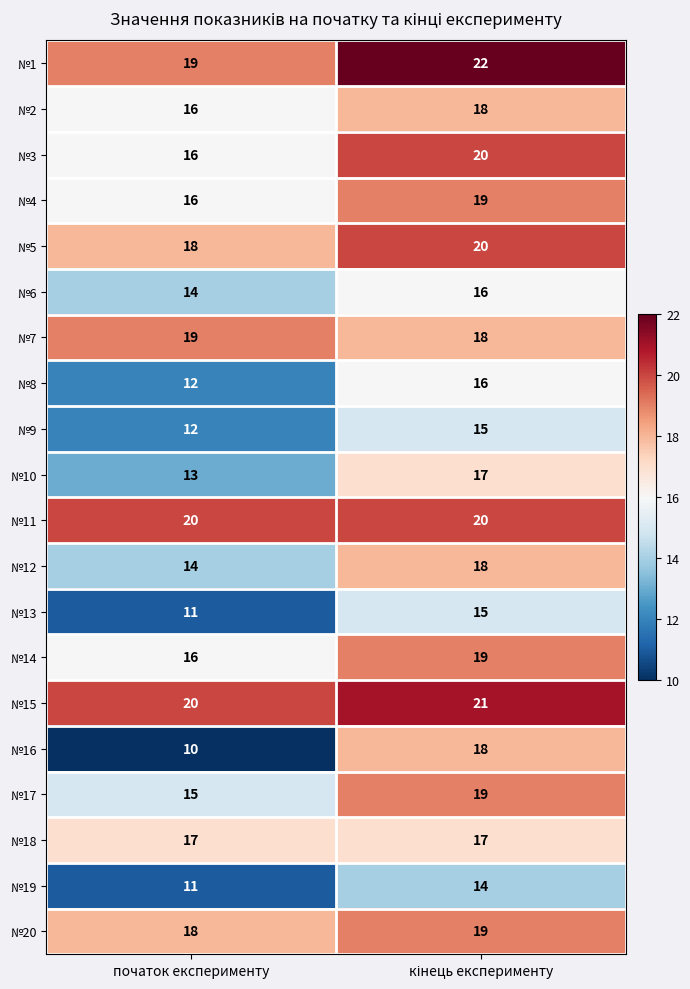

What is the difference between the highest and lowest values at початок експерименту?

10